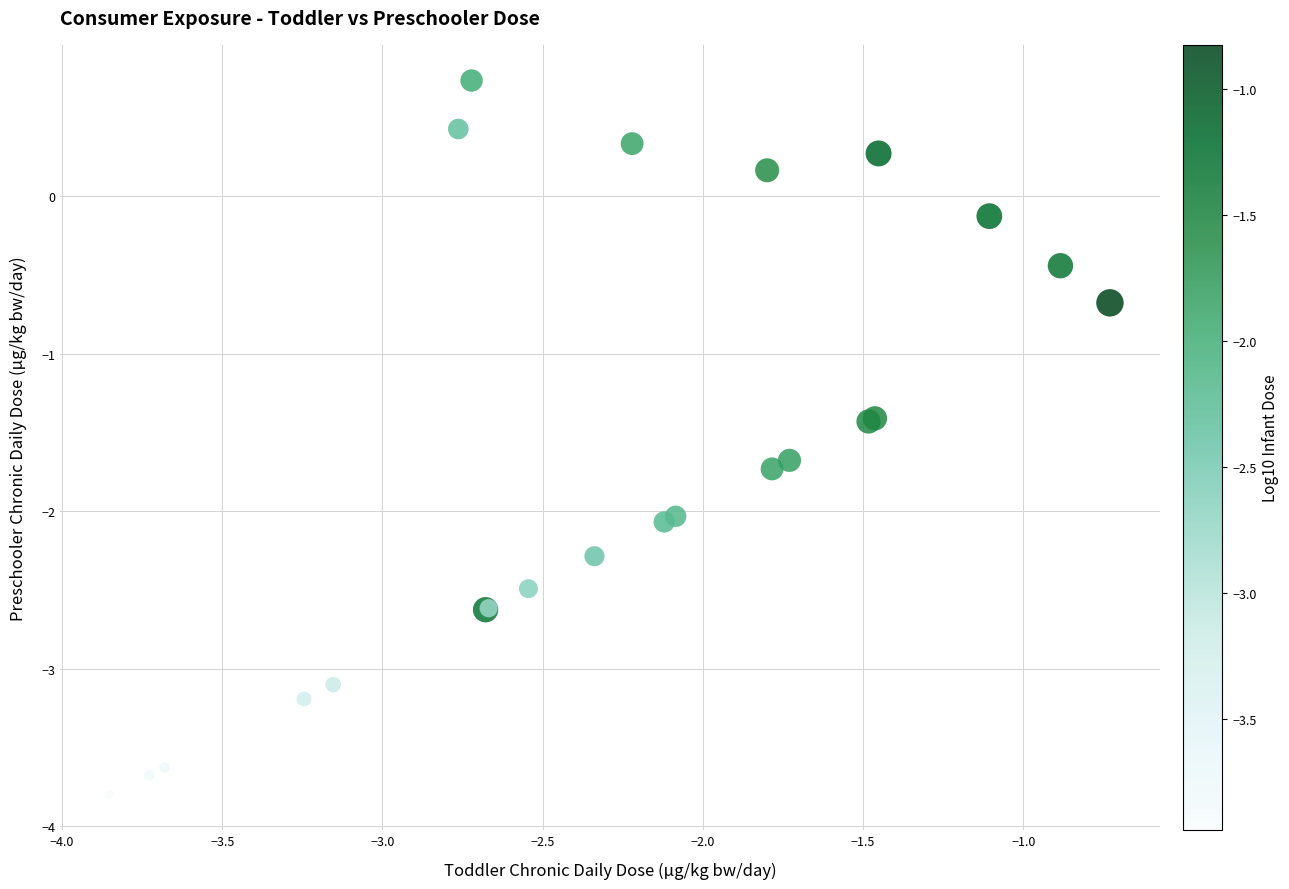

What Y value in the scatter plot is closest to -1?

-0.7